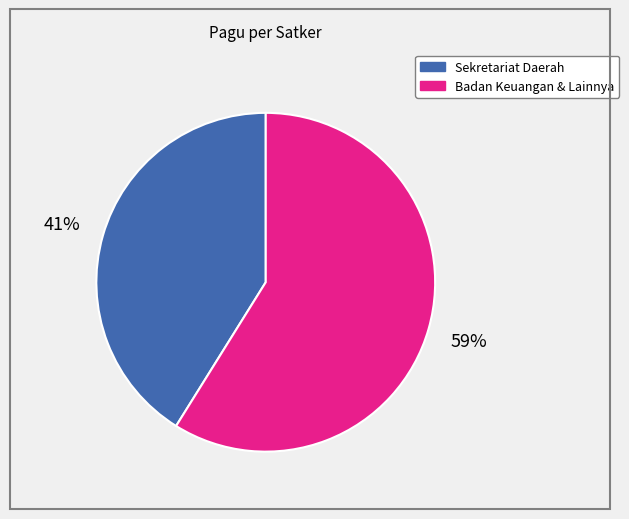

Count the number of slices in the pie.

2